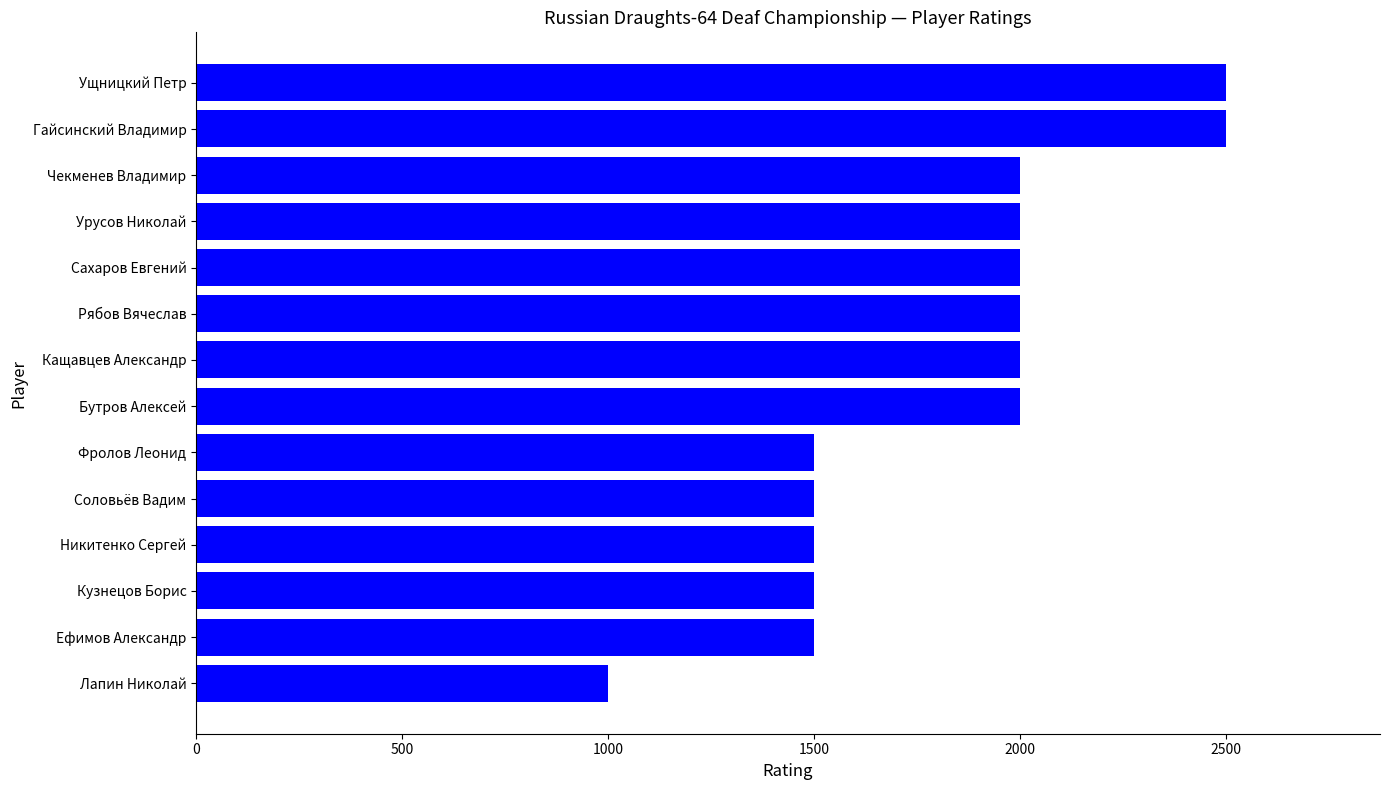

The value at Бутров Алексей is 2000. True or false?

True